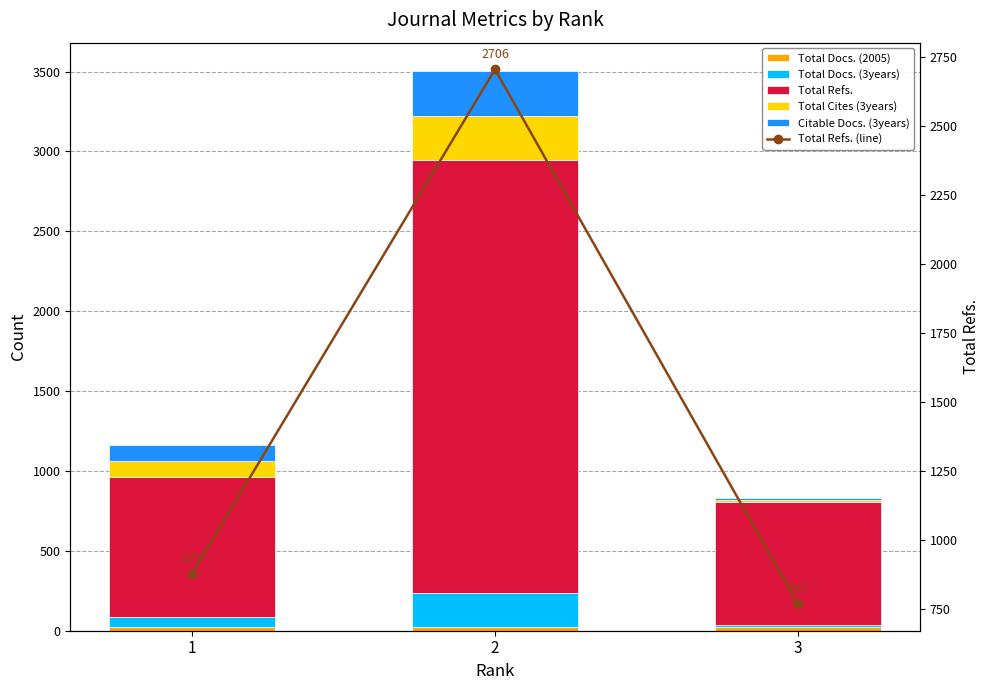

Which series changed the most between 1 and 3?

Total Refs.